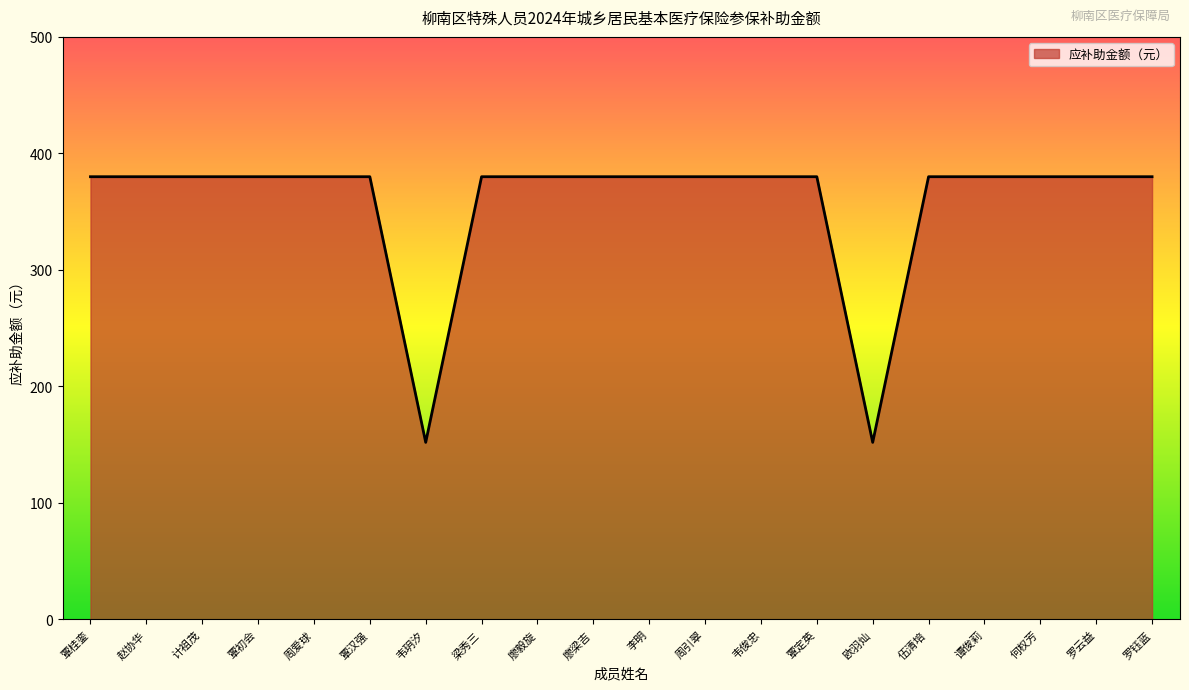

Is it true that the value at 韦俊忠 is 380?

True